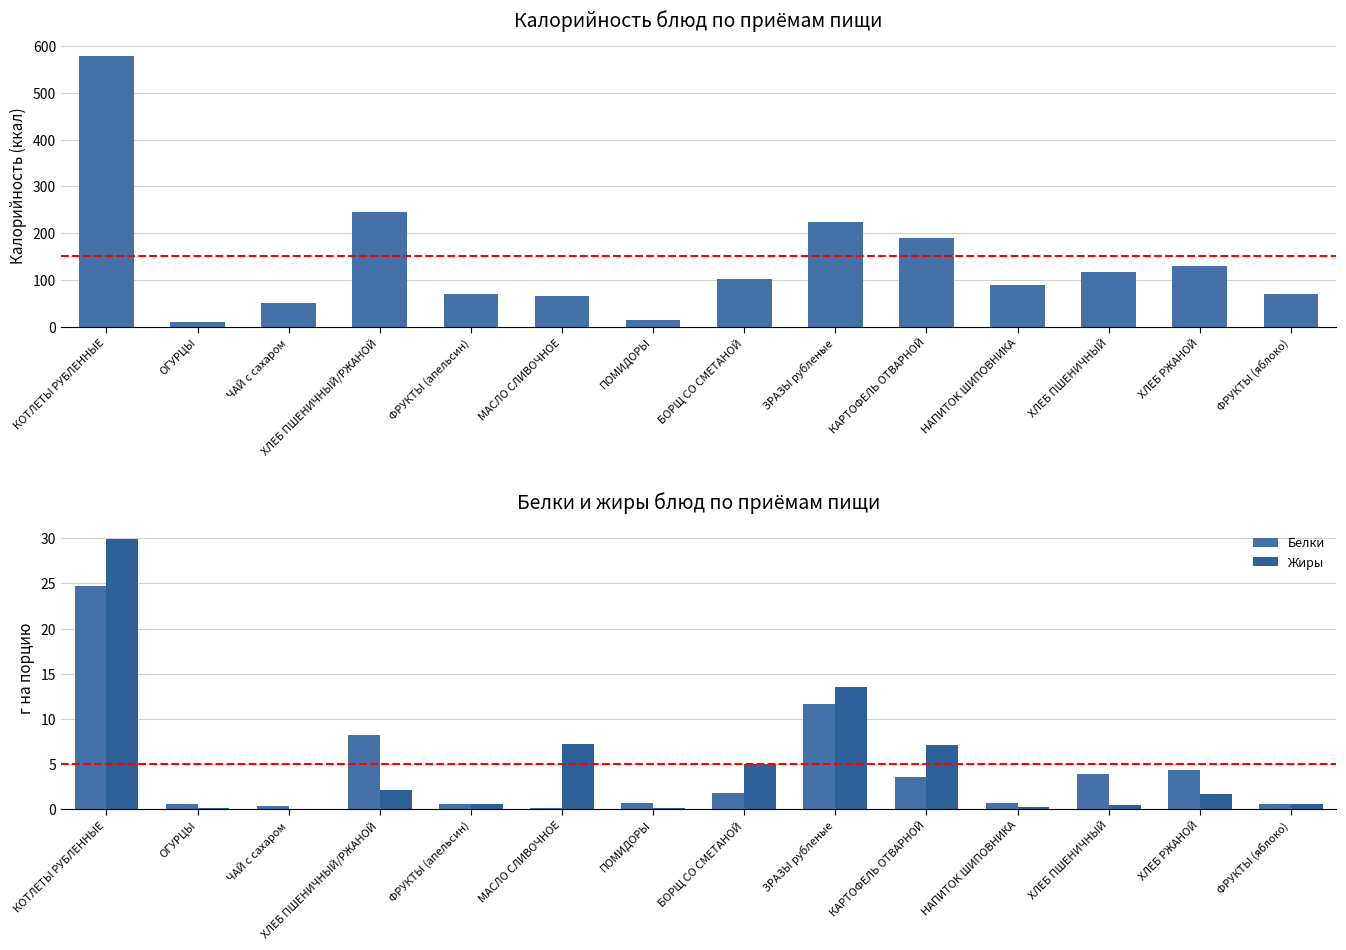

At КАРТОФЕЛЬ ОТВАРНОЙ, list the series in order from smallest to largest.

Белки, Жиры, Калорийность